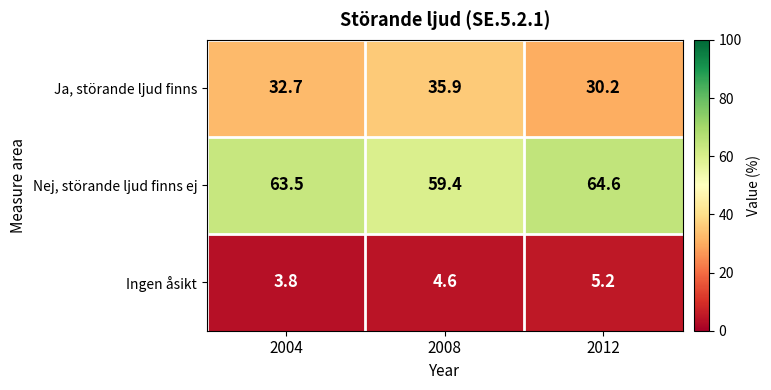

At how many categories does at least one series exceed 9?

3